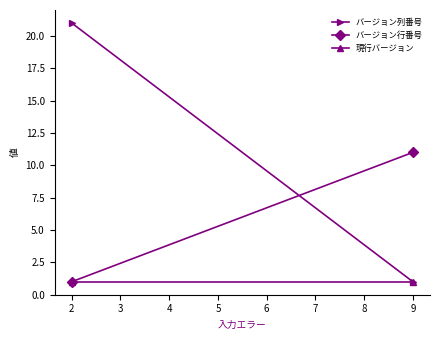

The value of バージョン列番号 at 1 is 2. True or false?

False